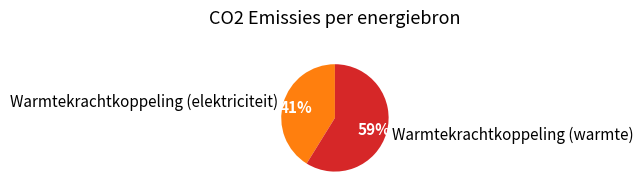

Between Warmtekrachtkoppeling (warmte) and Warmtekrachtkoppeling (elektriciteit), which is larger?

Warmtekrachtkoppeling (warmte)